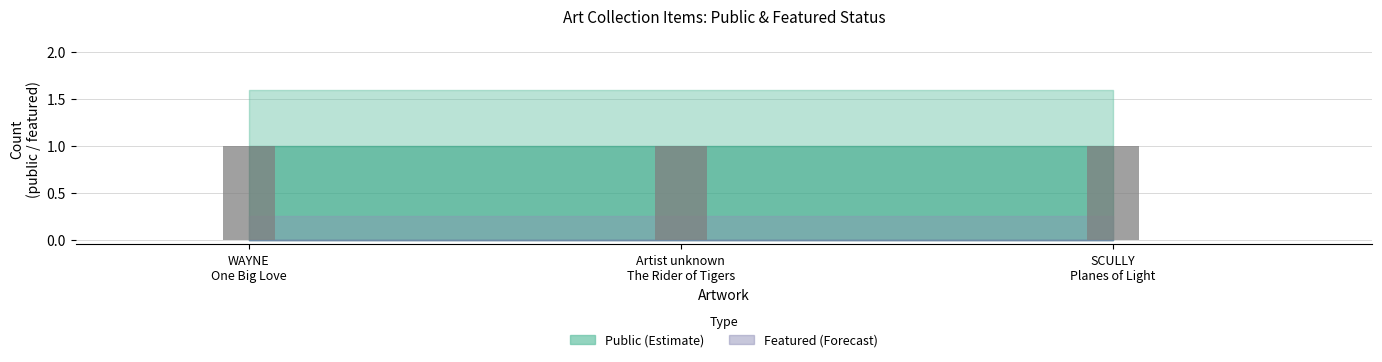

At which label does public reach its minimum?

WAYNE Leslie One Big Love #58